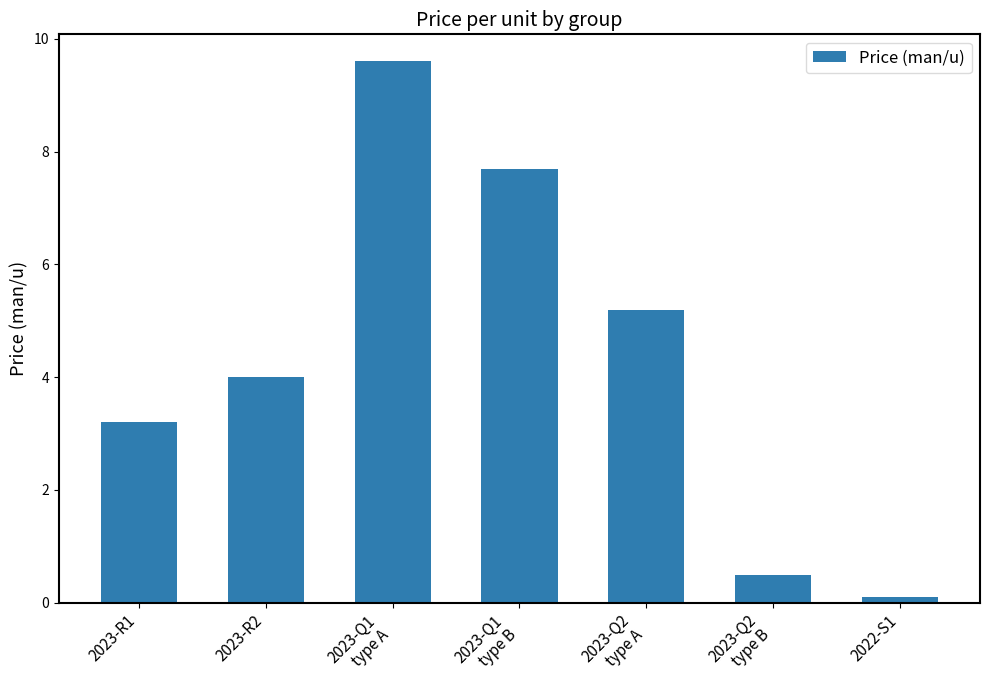

How many bars are there in total?

7